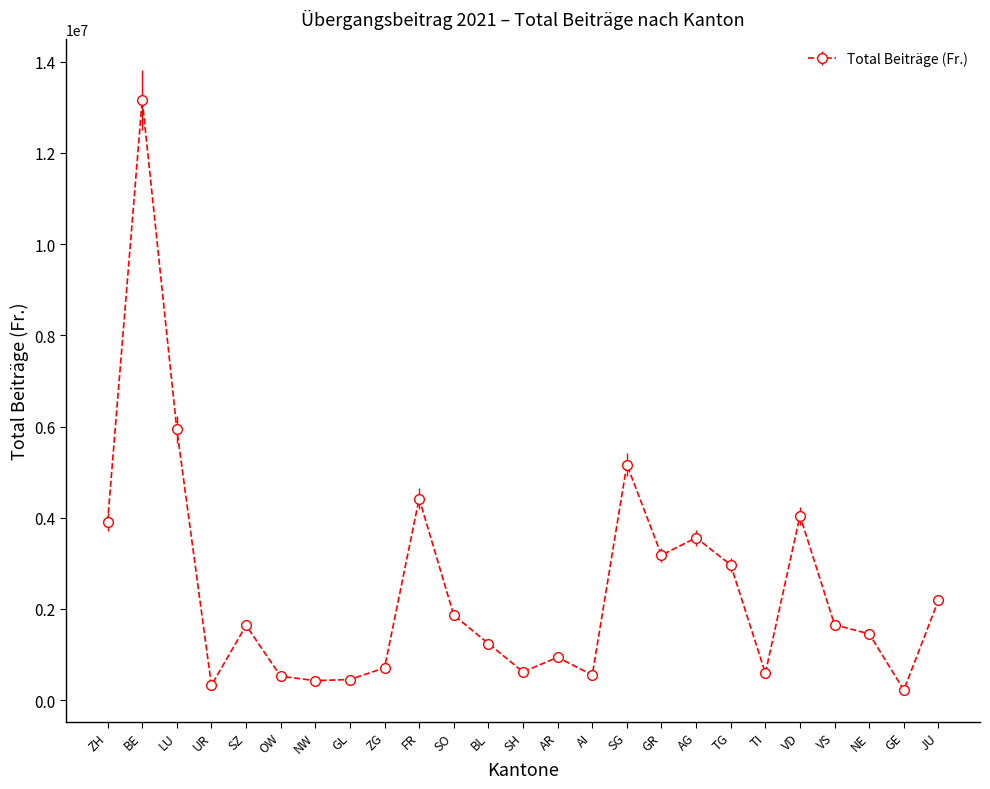

Which has a higher value, NW or GE?

NW